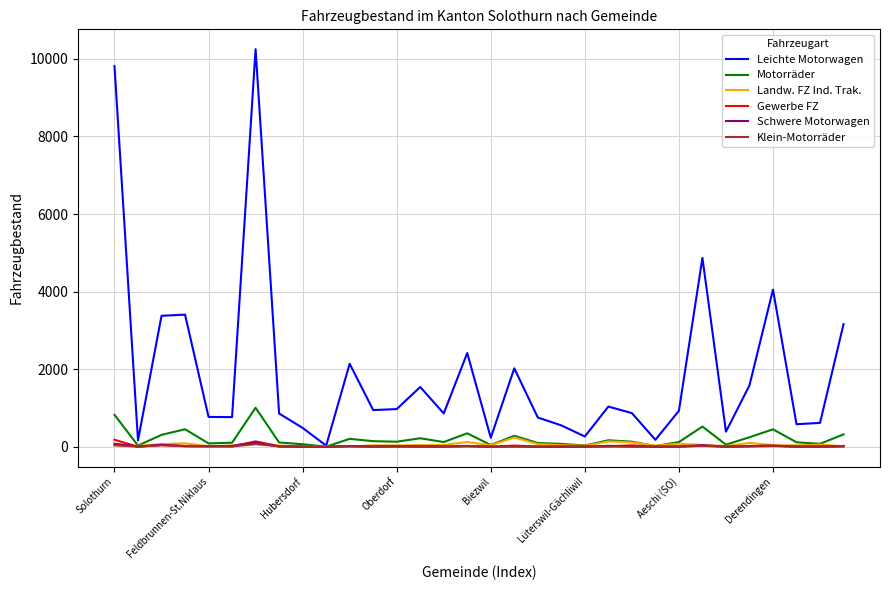

List the series in order of their peak value, lowest first.

Klein-Motorräder, Schwere Motorwagen, Gewerbe FZ, Landw. FZ Ind. Trak., Motorräder, Leichte Motorwagen